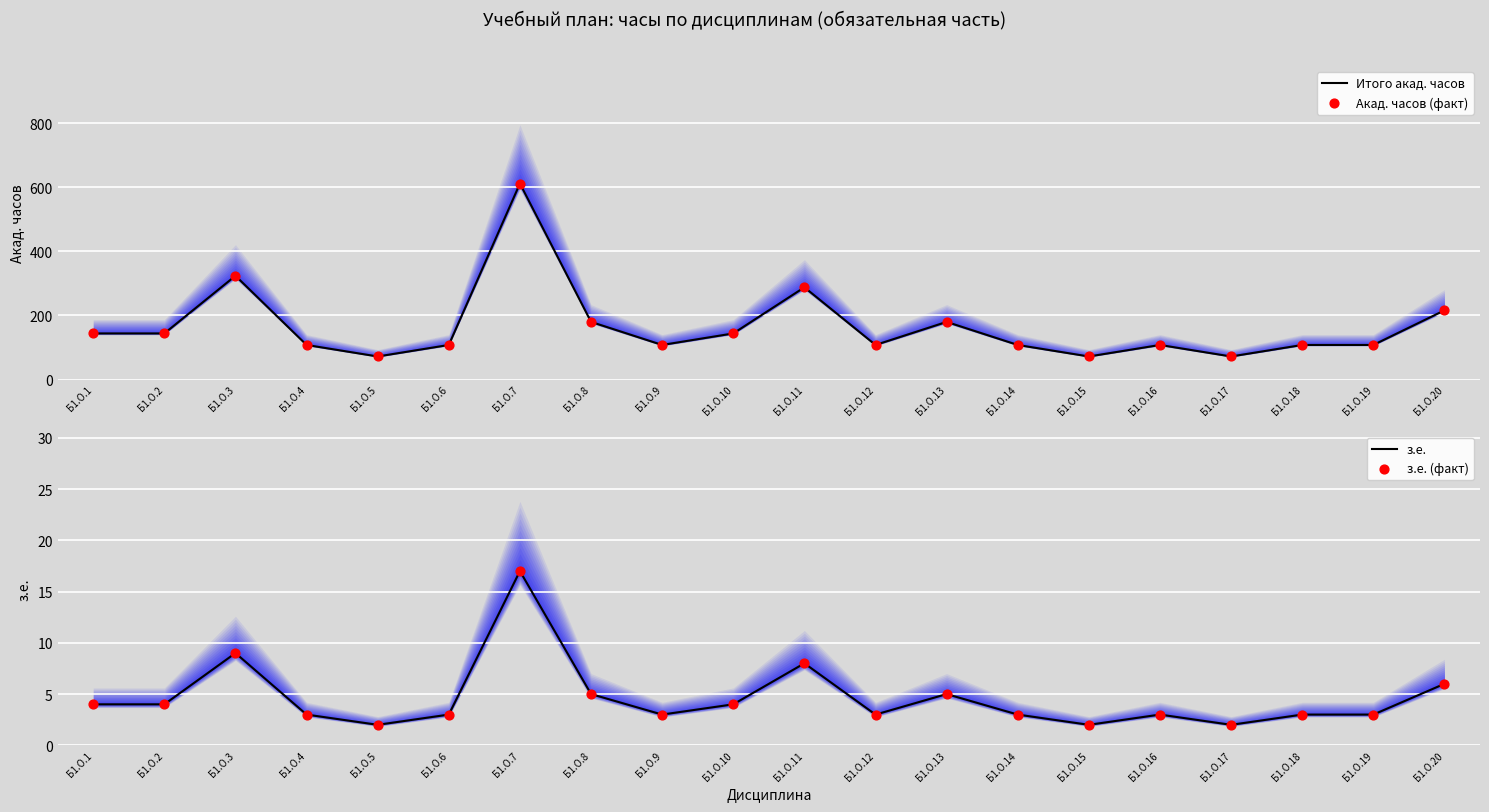

Which series has the largest Y range (max minus min)?

Итого акад. часов